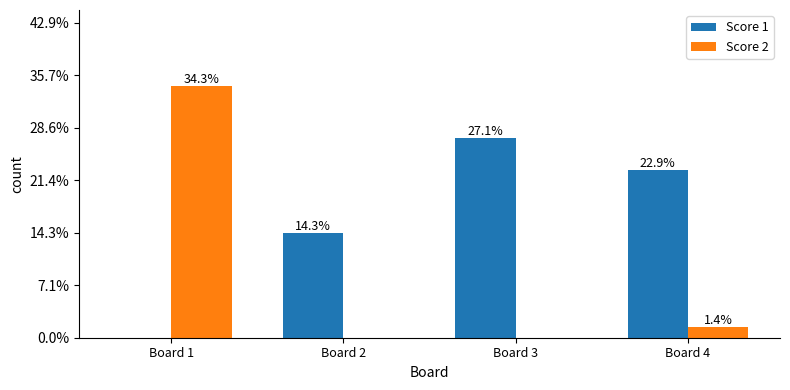

What are all the series names shown in the legend?

Score 1, Score 2